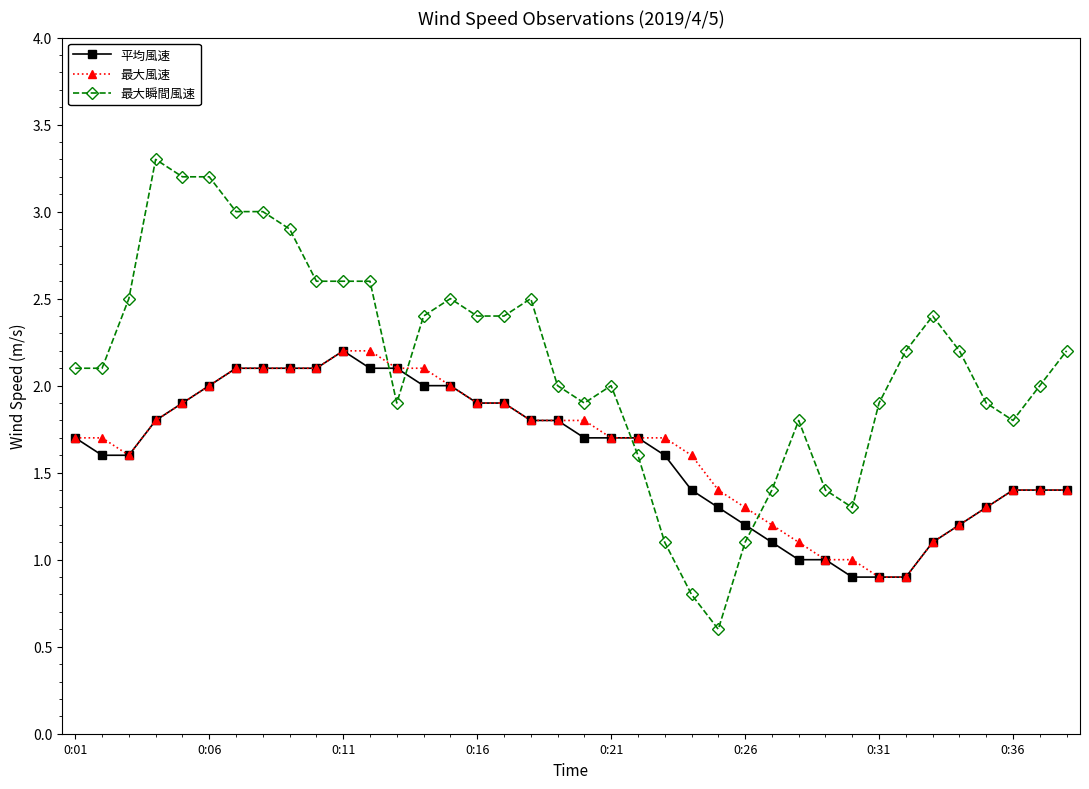

What is the sum of all 最大瞬間風速 values?

80.8